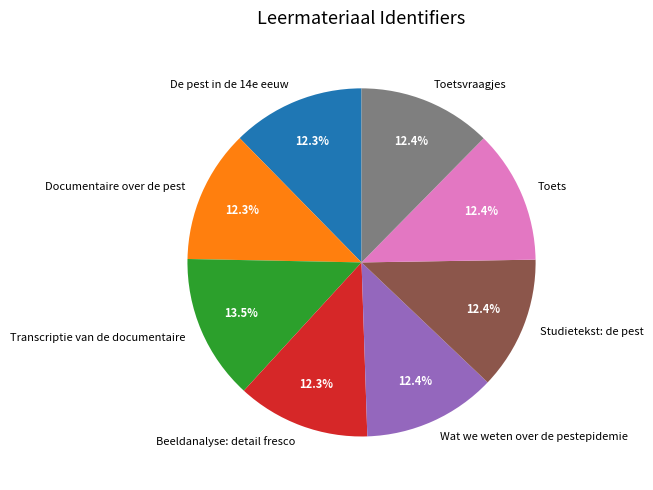

Is Wat we weten over de pestepidemie the majority of the pie?

No